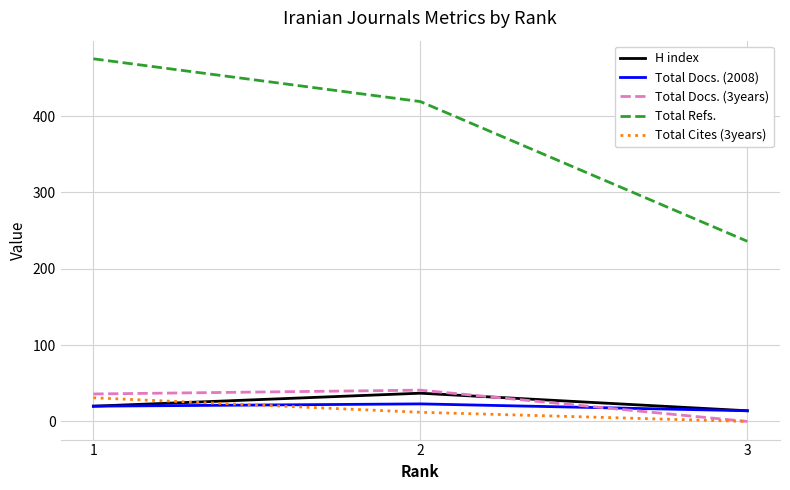

What are all the series names shown in the legend?

H index, Total Docs. (2008), Total Docs. (3years), Total Refs., Total Cites (3years)